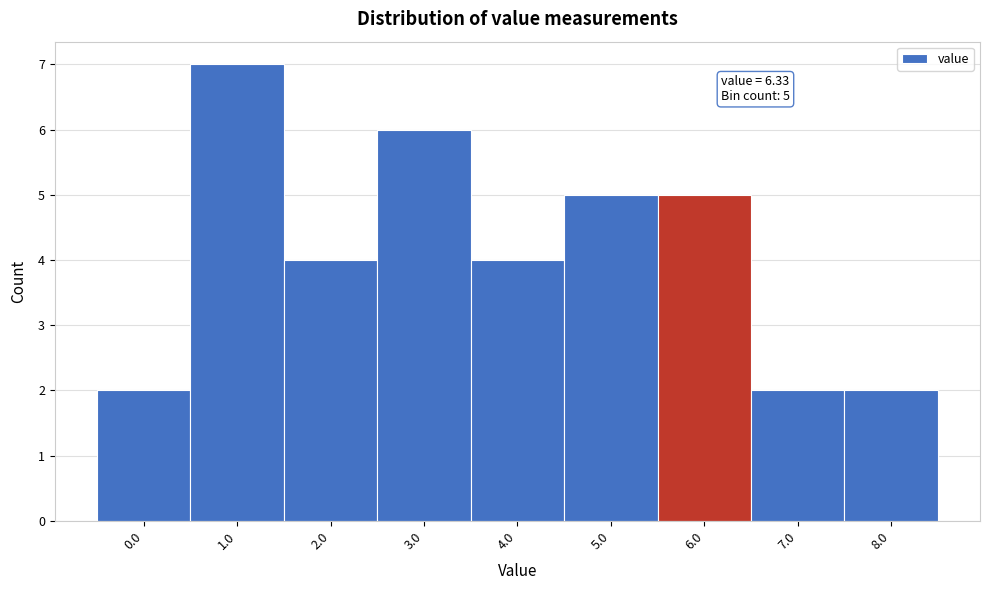

Reading left to right, transcribe all the data shown in this chart.

2	7	4	6	4	5	5	2	2